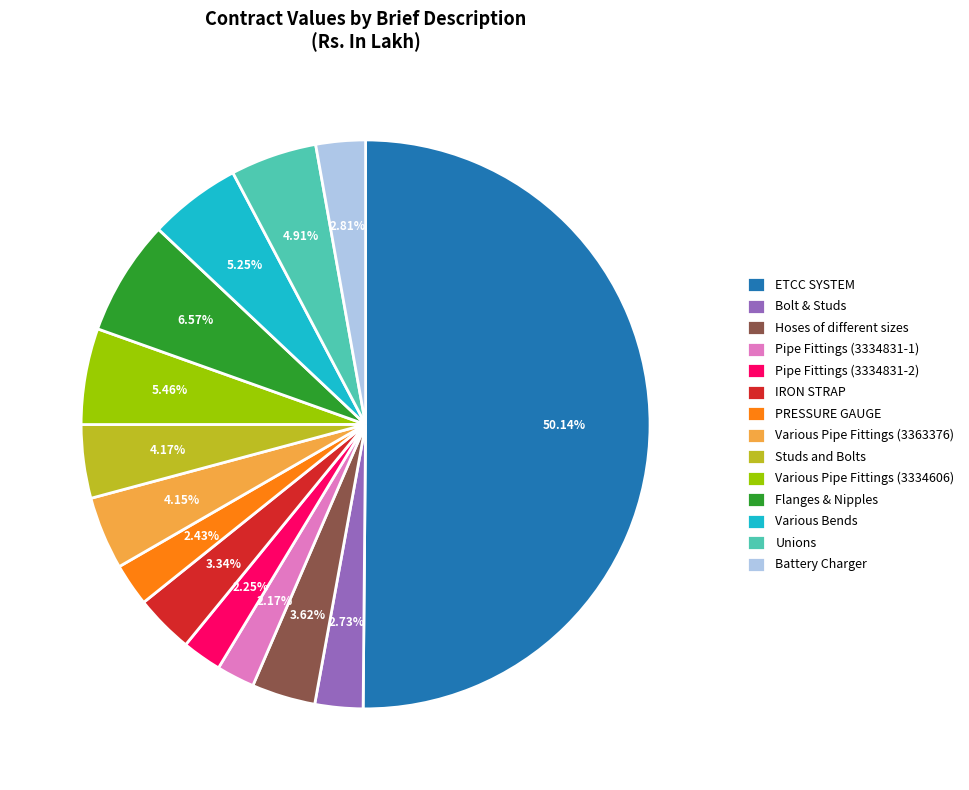

Approximately how many times larger is the value at Pipe Fittings (3334831-2) compared to Hoses of different sizes?

0.6